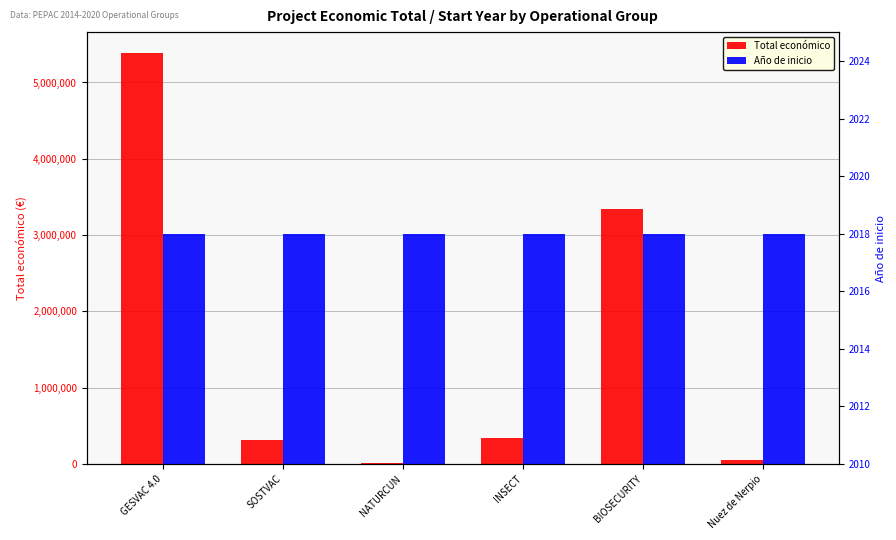

What is the difference between the Total económico values at Nuez de Nerpio and GESVAC 4.0?

5341298